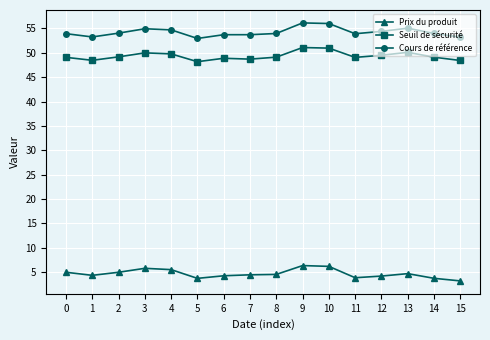

What is the maximum value shown in the chart?

56.1